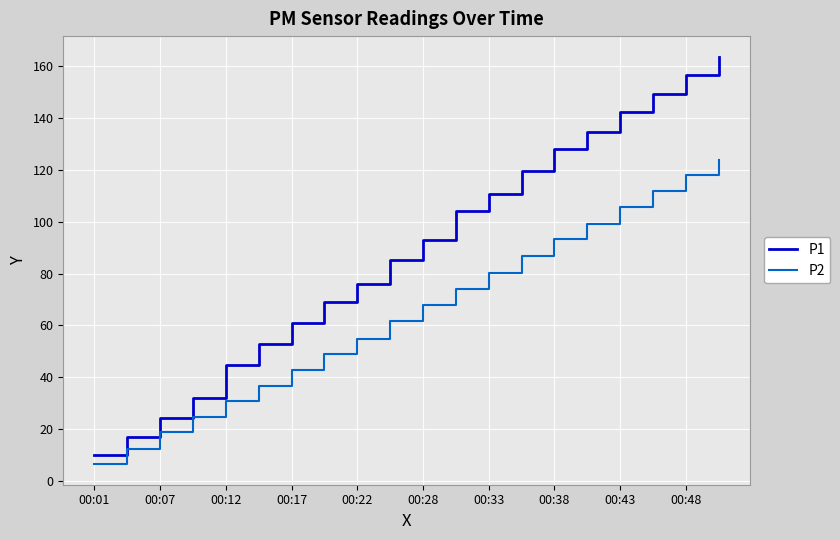

List the series in order of their peak value, highest first.

P1, P2